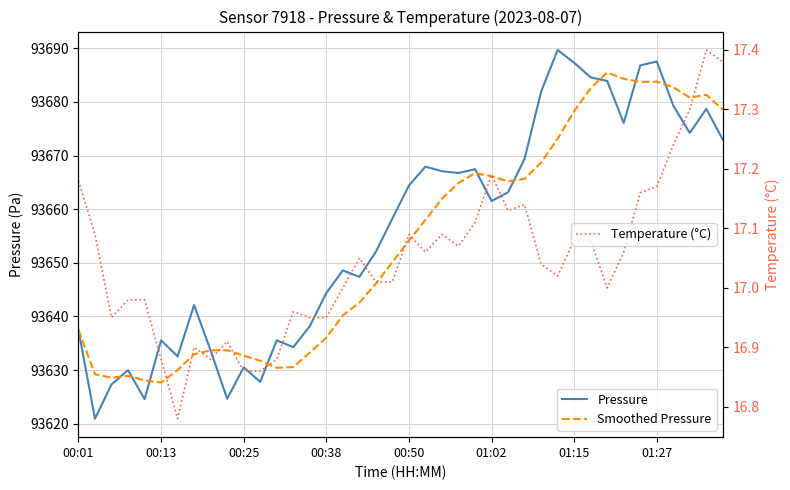

How many data points does each series have?

40